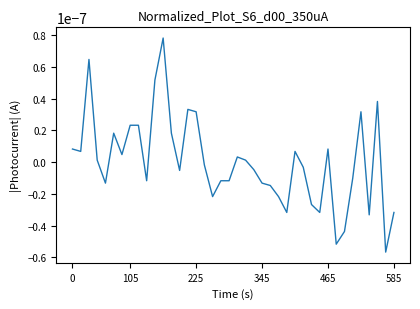

Count the number of values greater than 0.

19